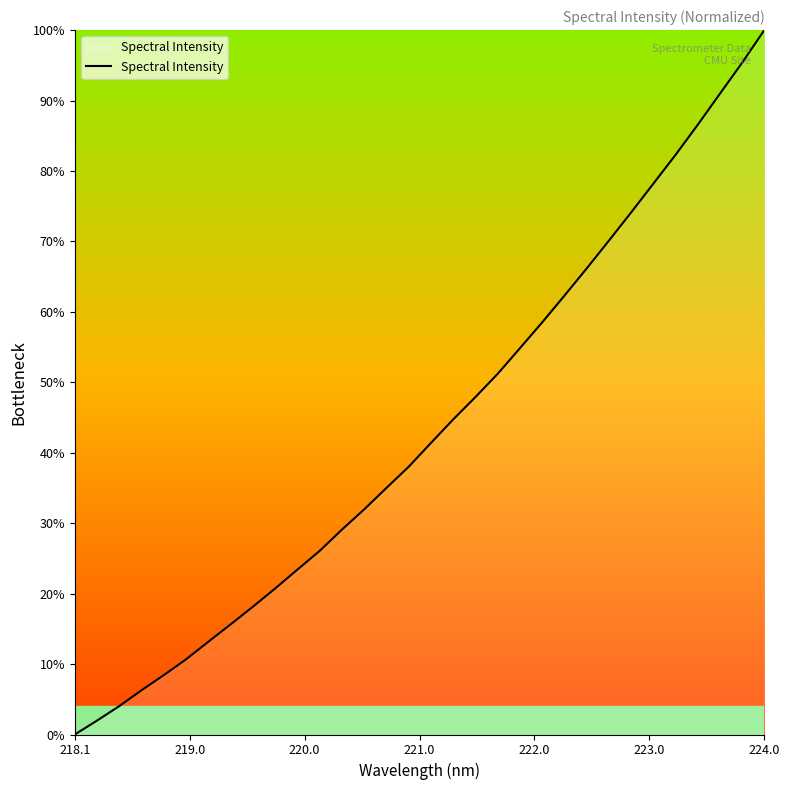

What is the difference between the maximum and minimum values?

100.0